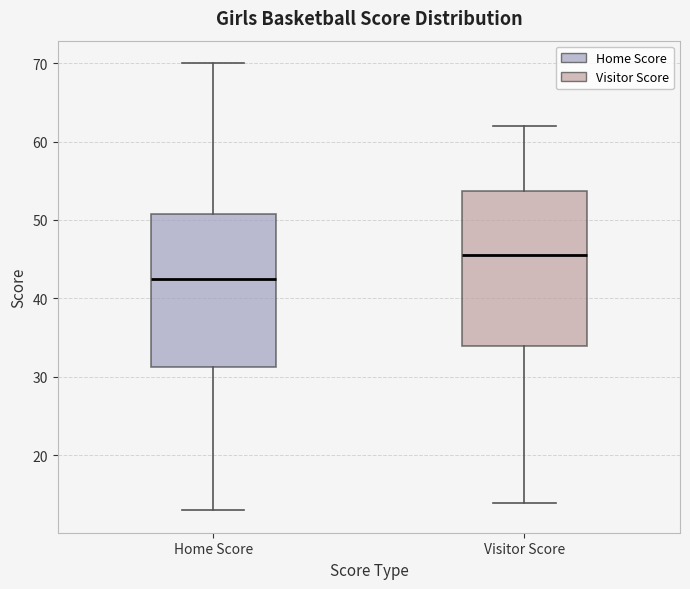

Where does the lower whisker of the box for Home Score end on the y-axis? The values are not printed on the chart, so give them approximately, as read against the axis.

13